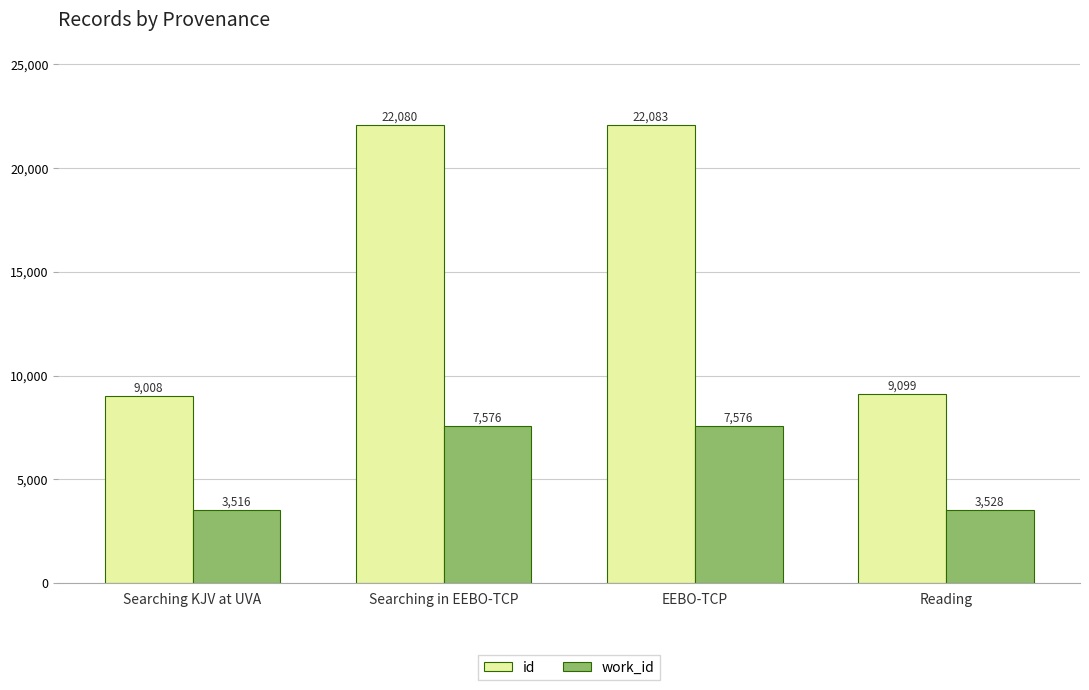

What is the difference between the highest and lowest values at Reading?

5571